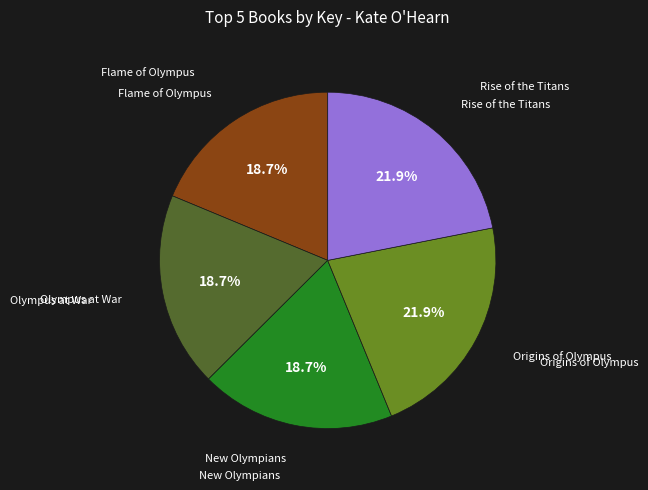

Is there a majority slice in this chart?

No